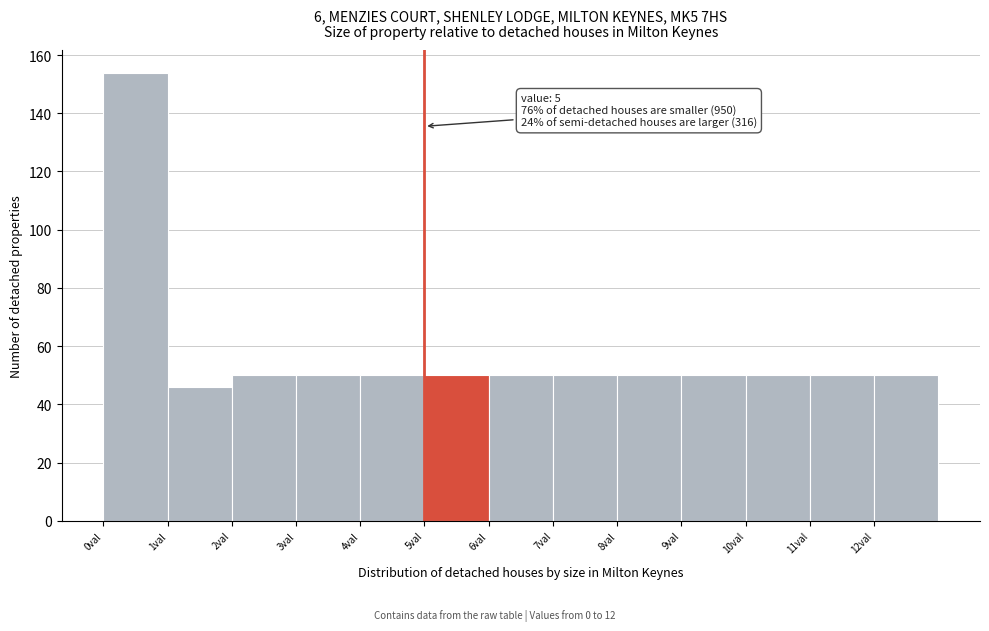

Which range on the x-axis has the tallest bar?

0 to 1